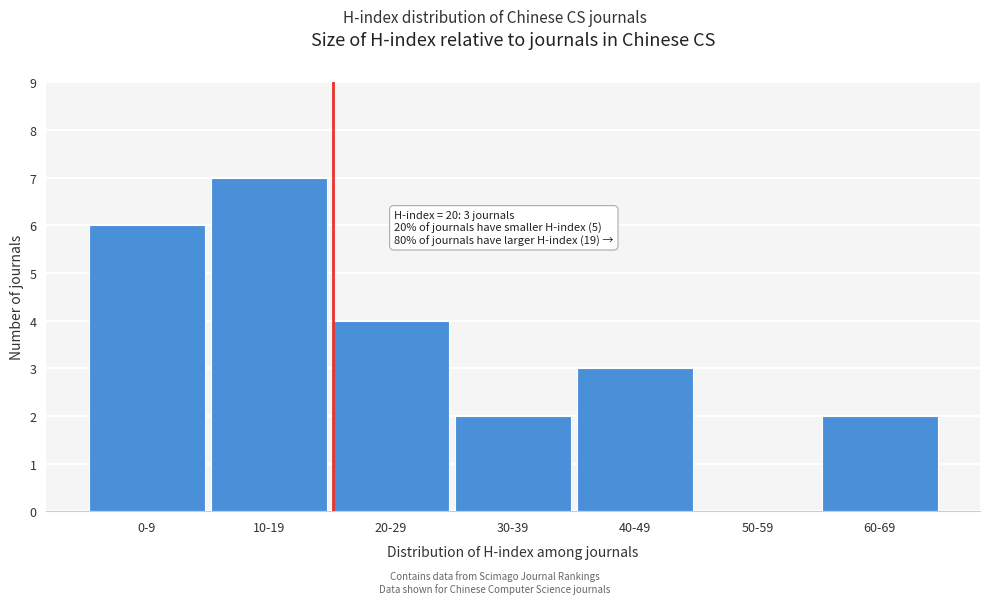

Reading right to left, list all the values displayed in this chart.

60-69=2	50-59=0	40-49=3	30-39=2	20-29=4	10-19=7	0-9=6